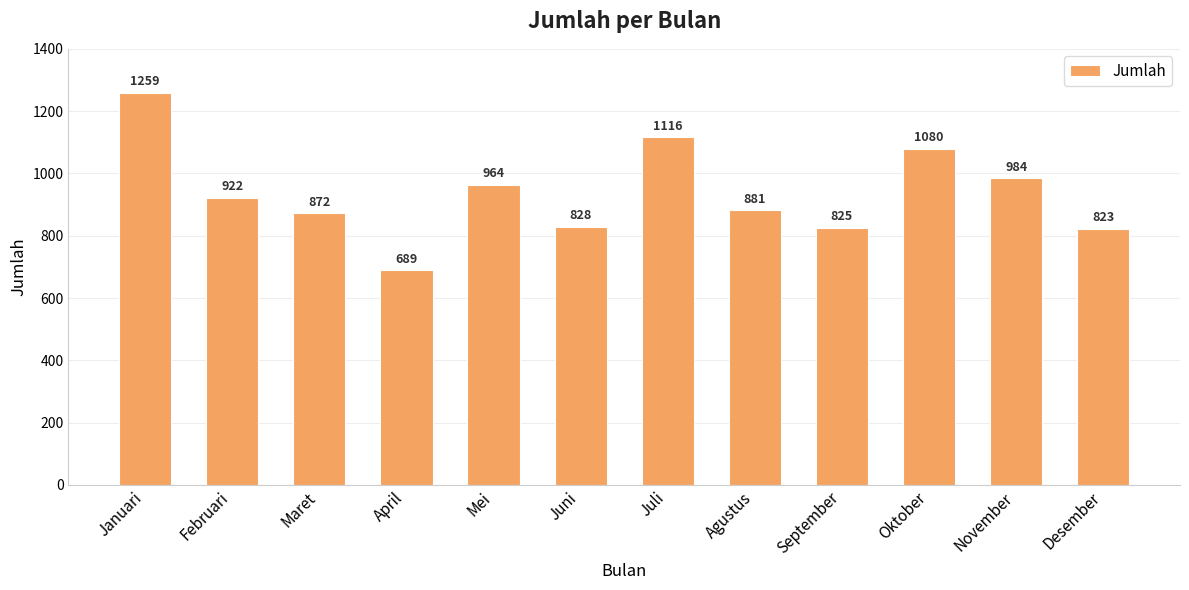

Read the value at Januari.

1259